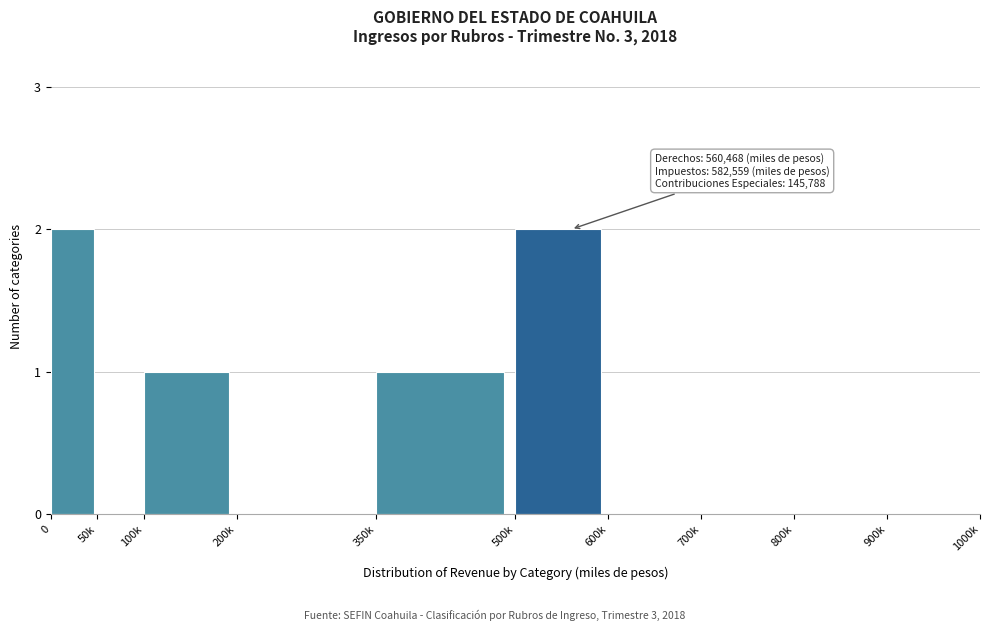

Reading left to right, what are all the values shown in this chart?

0=2	50k=0	100k=1	200k=0	350k=1	500k=2	600k=0	700k=0	800k=0	900k=0